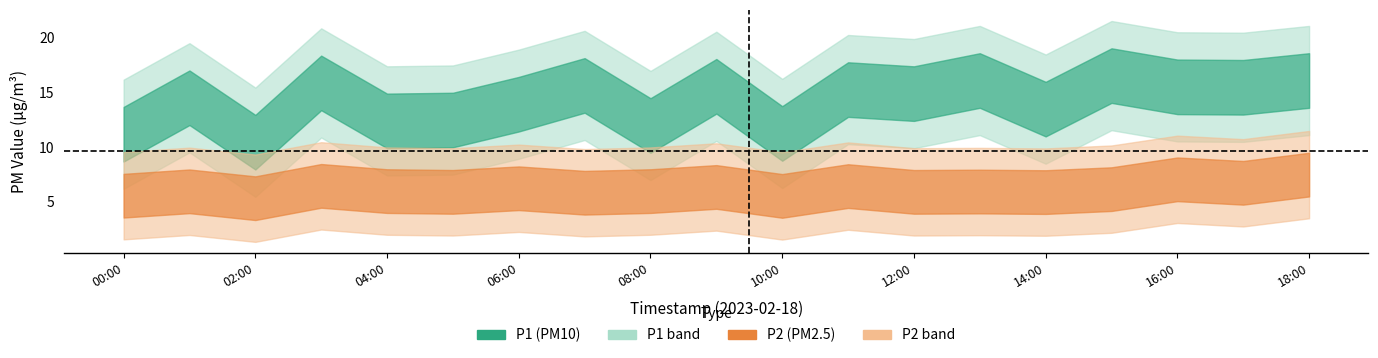

Where is the first local maximum for P1?

01:00